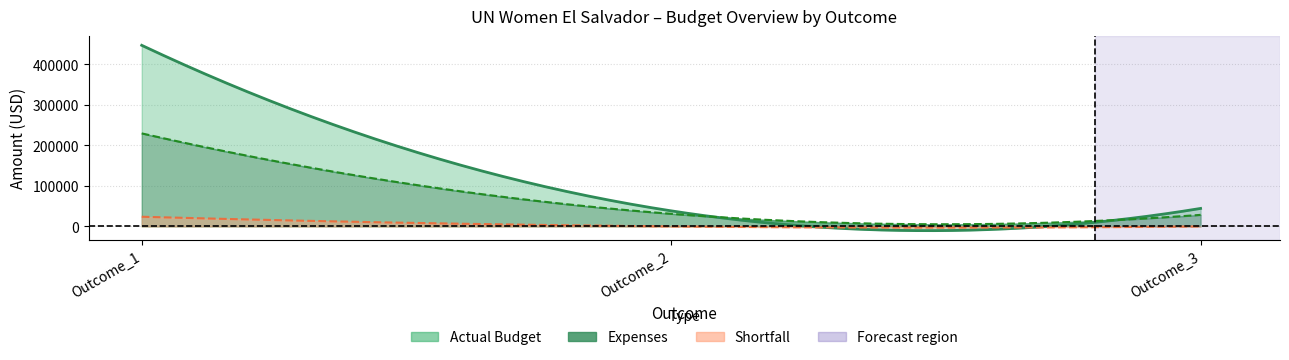

List the series in order of their overall mean, lowest first.

Shortfall, Expenses, Actual Budget